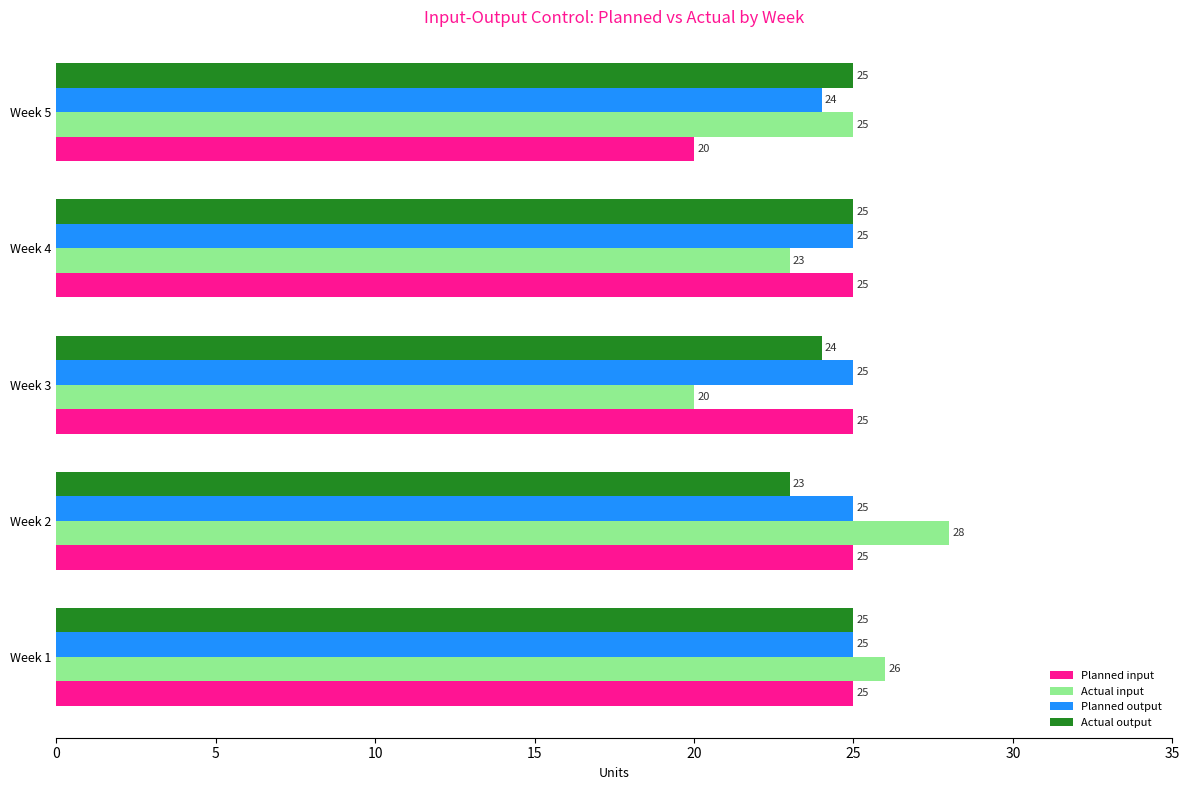

At how many categories does at least one series exceed 24?

5